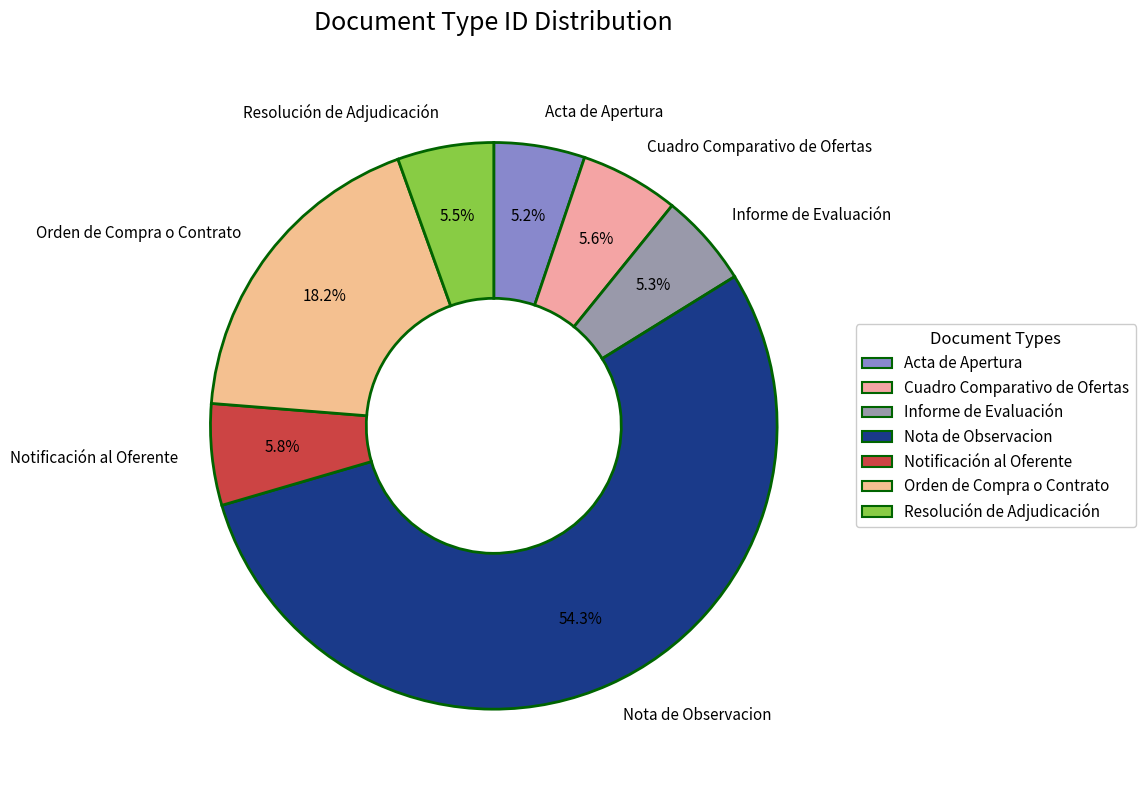

To the nearest percent, what percentage of the pie is Acta de Apertura?

5%